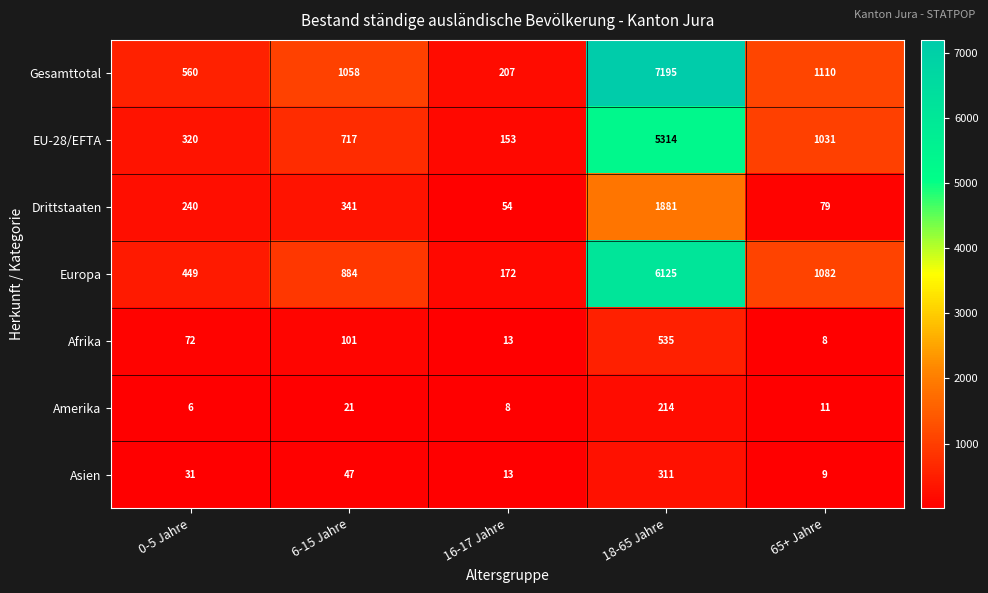

Is it true that Gesamttotal equals 1058 at 6-15 Jahre?

True